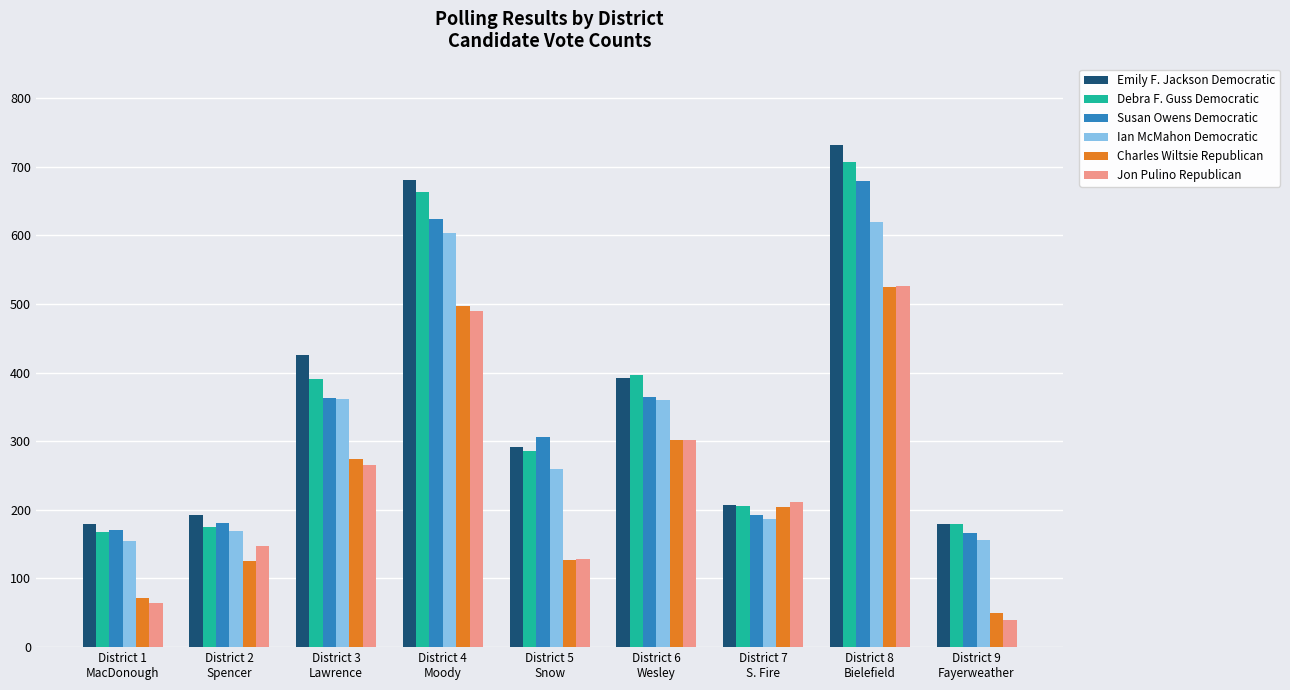

What are all the series names shown in the legend?

Emily F. Jackson Democratic, Debra F. Guss Democratic, Susan Owens Democratic, Ian McMahon Democratic, Charles Wiltsie Republican, Jon Pulino Republican